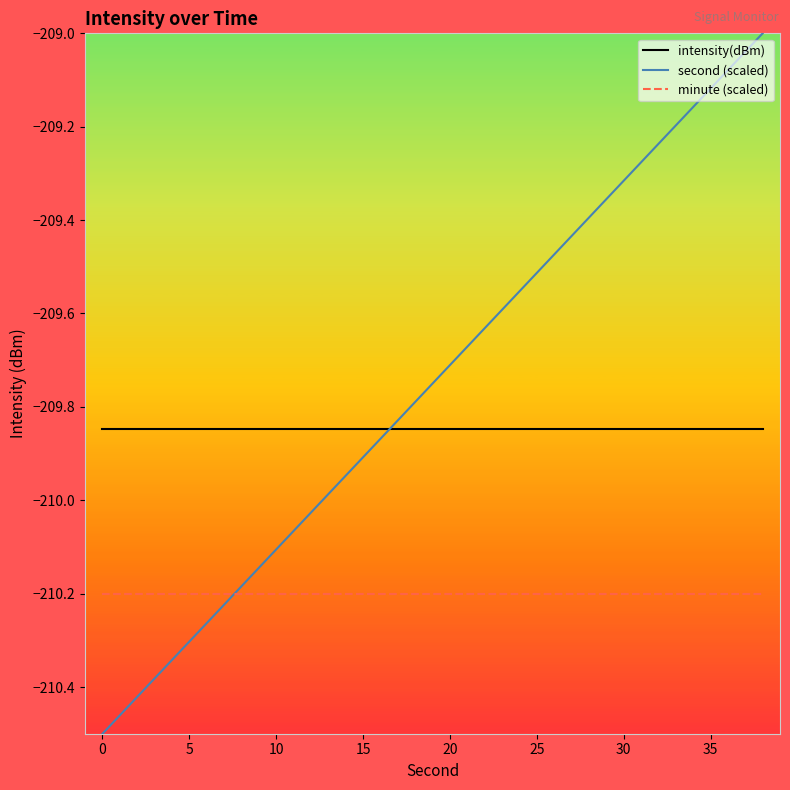

How many lines are shown in the chart?

3